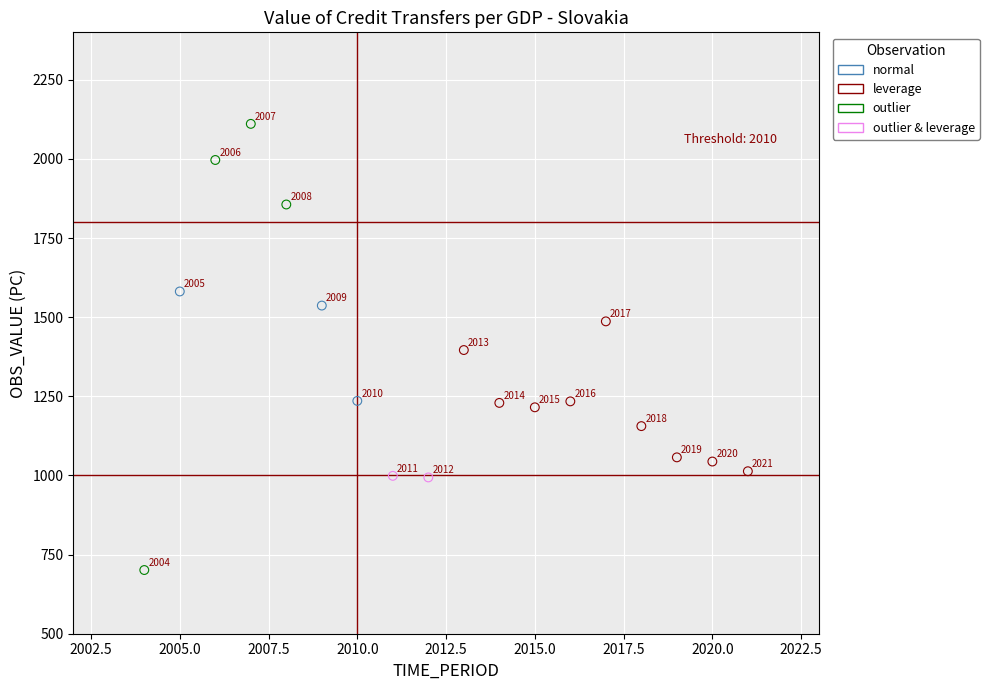

What are all the series names shown in the legend?

normal, leverage, outlier, outlier & leverage